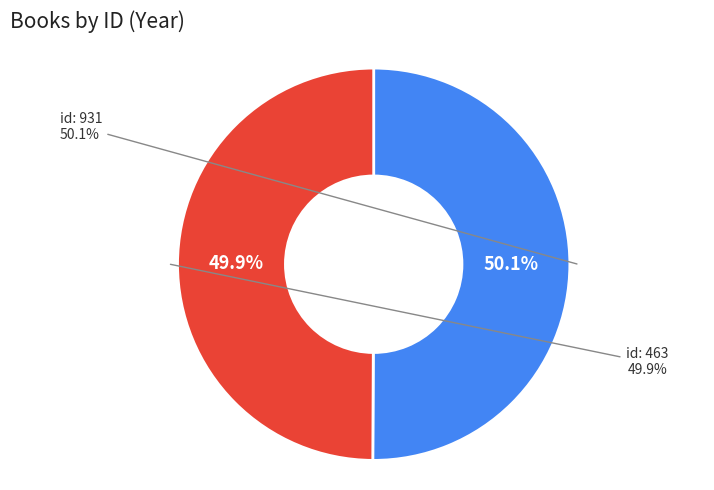

Combined, what portion of the pie is 931 and 463?

100.0%